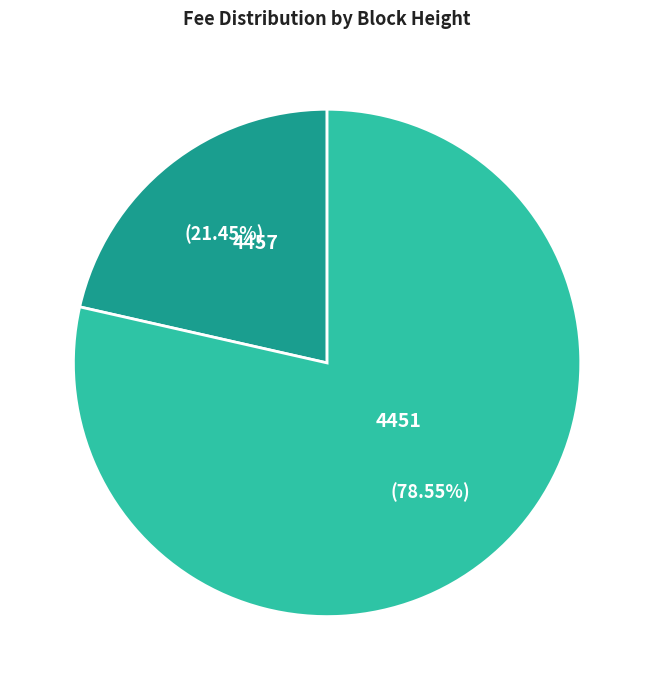

To the nearest percent, what portion does 4451 represent?

79%